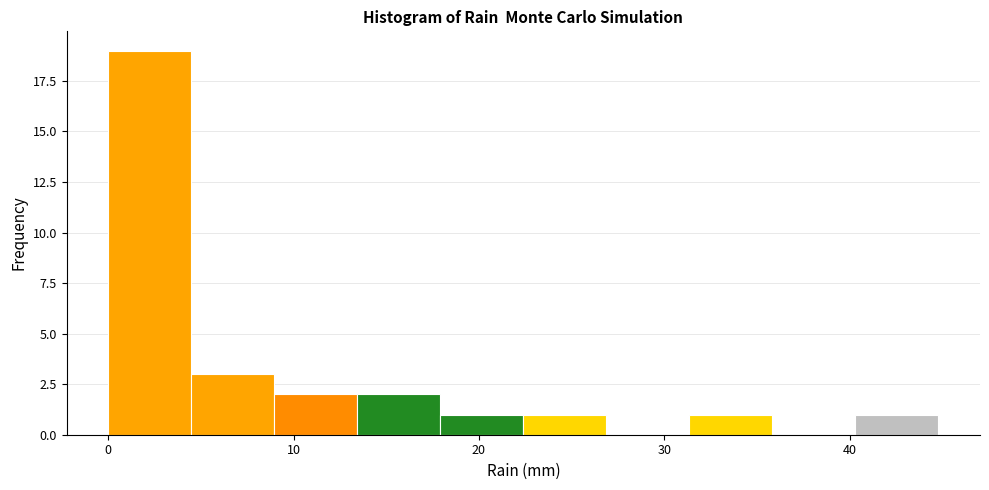

What is the height of the bar covering 4 to 9 on the x-axis? Neither the bar edges nor the heights are printed on the chart, so give them approximately, as read against the axes.

3